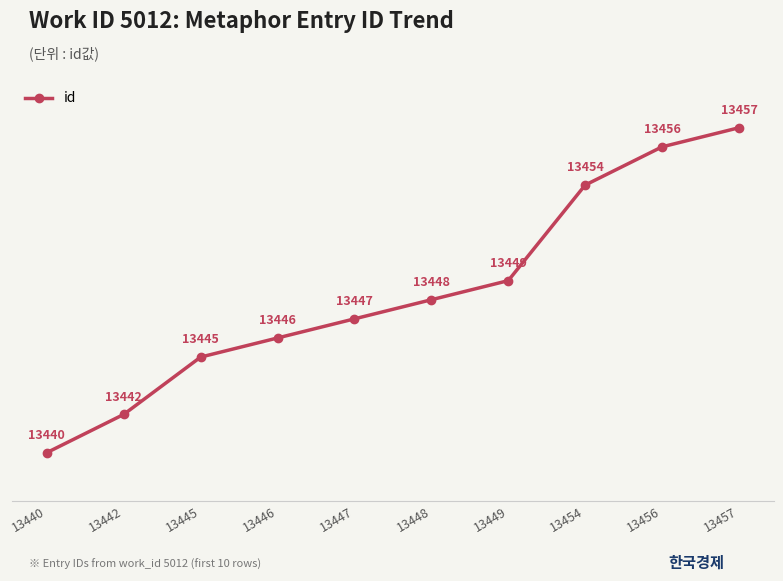

Does the chart display data point markers on the line(s)?

Yes